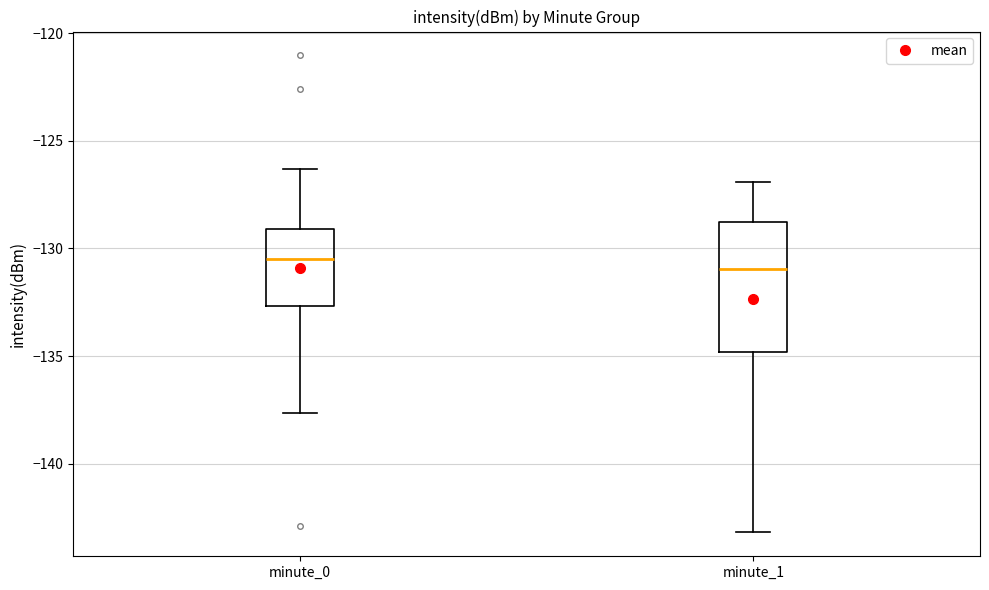

Reading left to right, transcribe this box plot: for each box, give where its median line is, the range the box spans, and where its two whiskers end, as read against the y-axis. The values are not printed on the chart, so give them approximately, as read against the axis.

minute_0: median -130.5, box -132.5 to -129.0, whiskers -137.5 to -126.5
minute_1: median -131.0, box -135.0 to -129.0, whiskers -143.0 to -127.0